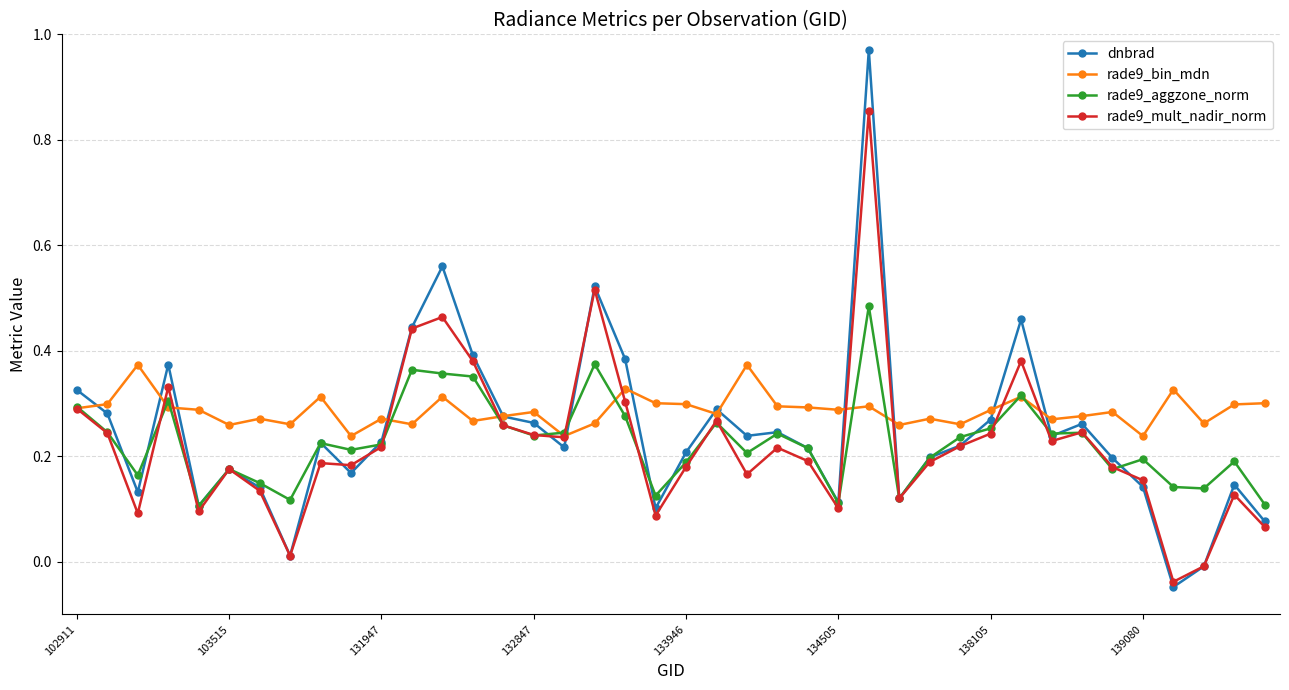

Which series has the widest spread of values?

dnbrad